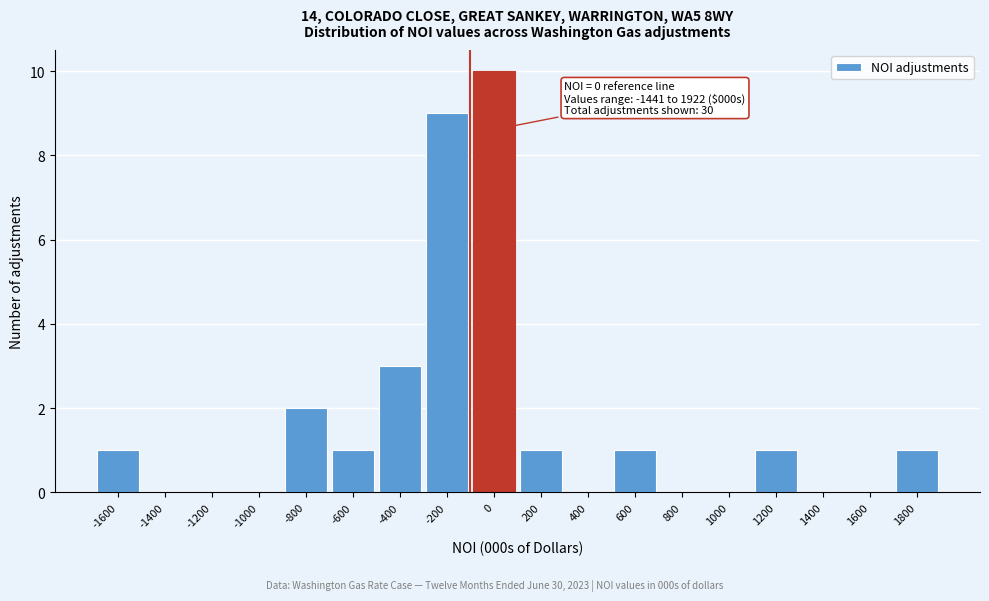

Reading left to right, what are all the values shown in this chart?

-1600=1	-1400=0	-1200=0	-1000=0	-800=2	-600=1	-400=3	-200=9	0=10	200=1	400=0	600=1	800=0	1000=0	1200=1	1400=0	1600=0	1800=1